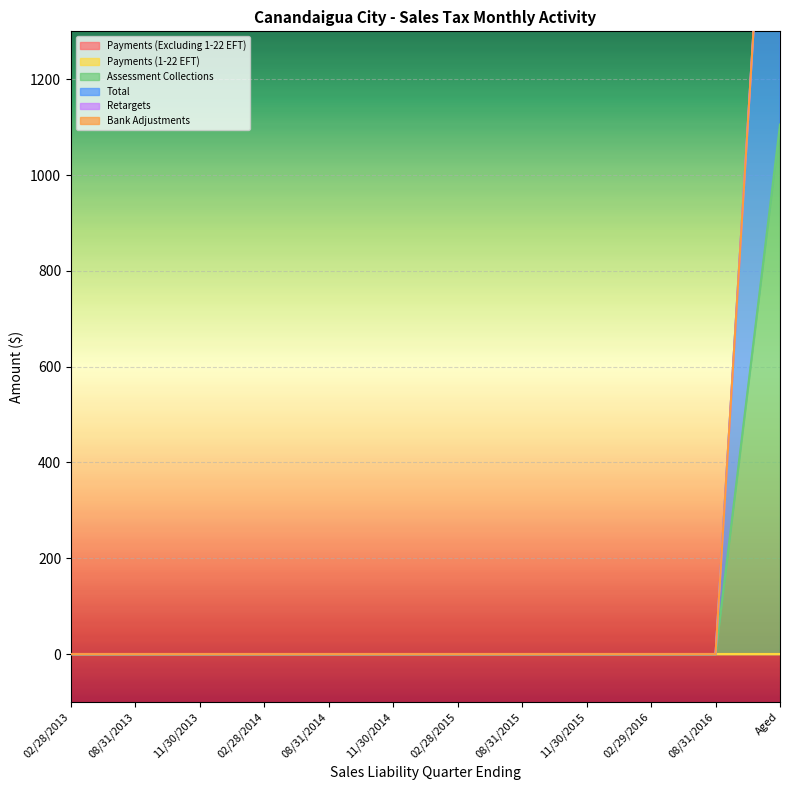

What is the label of the 5th point from the right?

08/31/2015